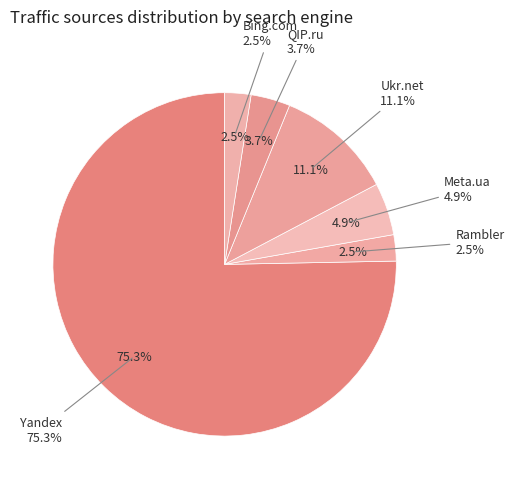

What is the change in value from QIP.ru to Bing.com?

-1